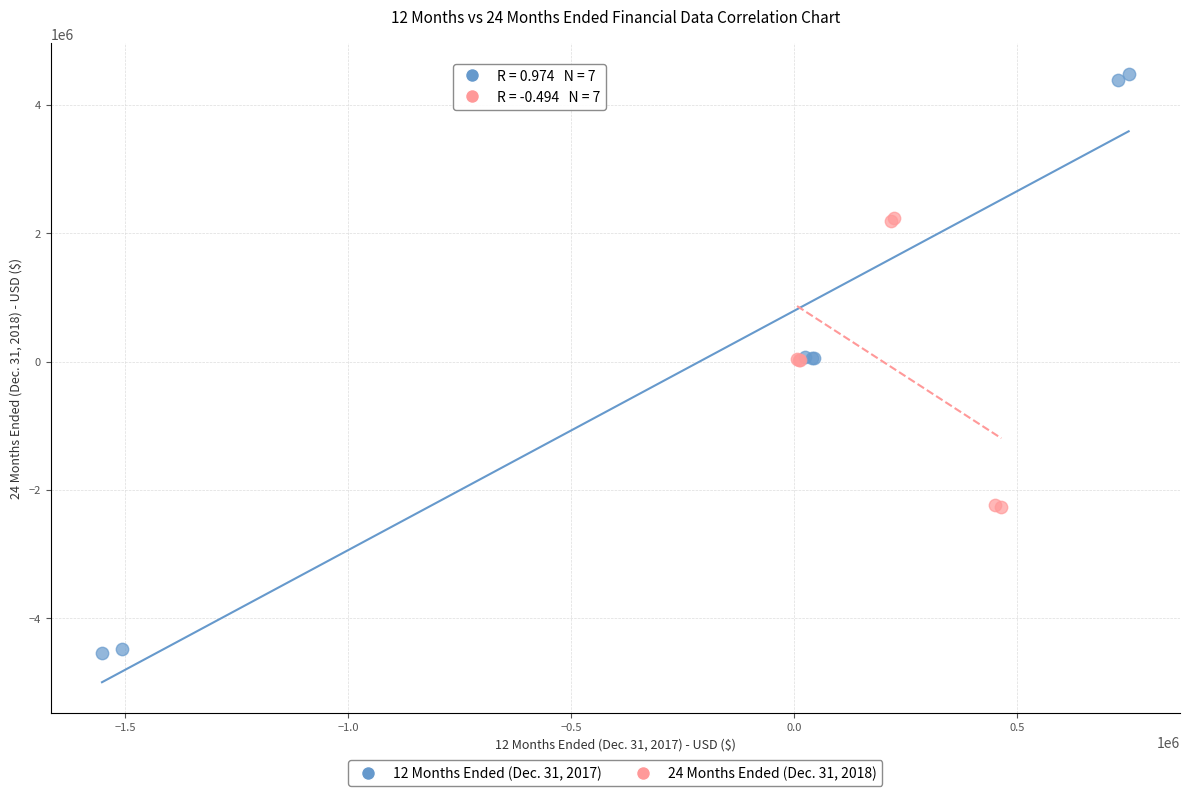

Which series contains the lowest Y value?

12 Months Ended (Dec. 31, 2017)